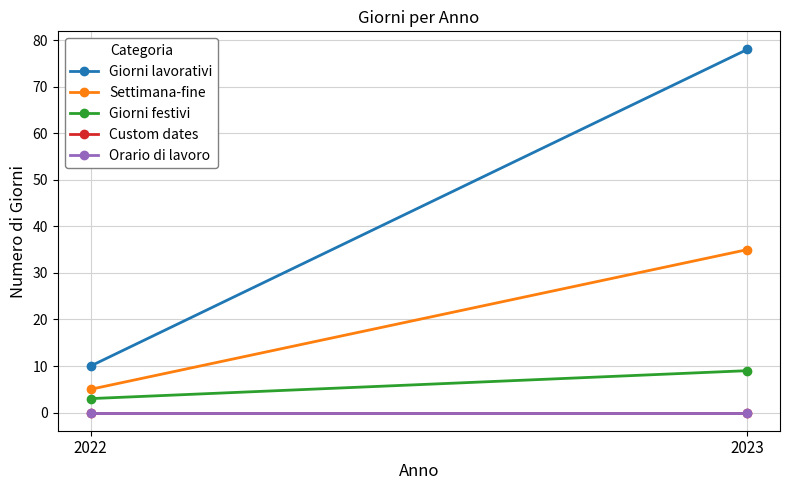

Count the Giorni lavorativi values in the range 10 to 78.

2